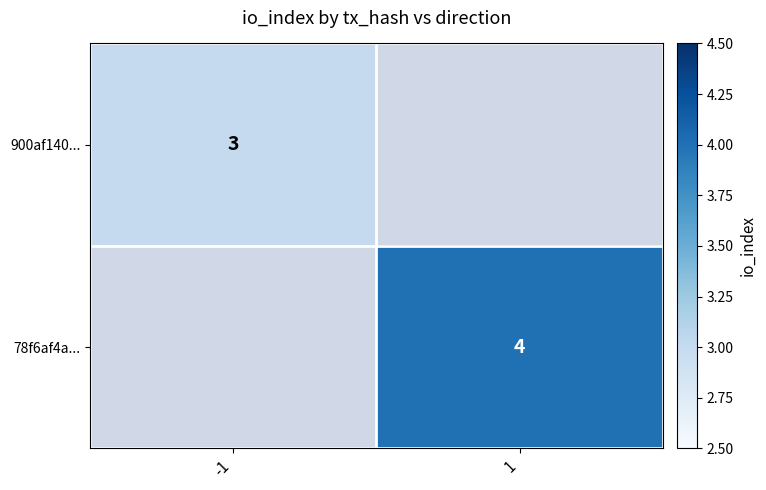

True or false: 900af140... has a value of 3 at -1.

True